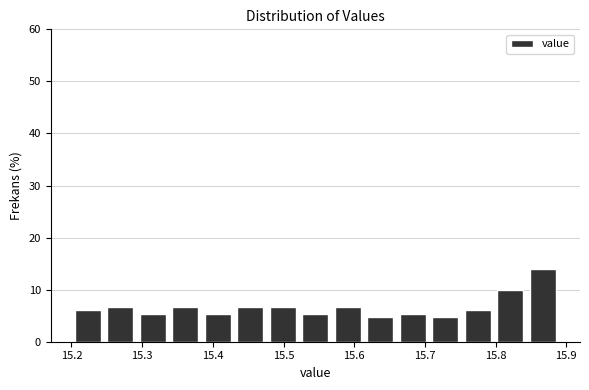

Reading left to right, list every bar in this chart as the range it spans on the x-axis followed by its height. Neither the bar edges nor the heights are printed on the chart, so give them approximately, as read against the axes.

15.200 to 15.246: 6
15.246 to 15.292: 7
15.292 to 15.338: 5
15.338 to 15.384: 7
15.384 to 15.430: 5
15.430 to 15.476: 7
15.476 to 15.522: 7
15.522 to 15.568: 5
15.568 to 15.614: 7
15.614 to 15.660: 5
15.660 to 15.706: 5
15.706 to 15.752: 5
15.752 to 15.798: 6
15.798 to 15.844: 10
15.844 to 15.890: 14